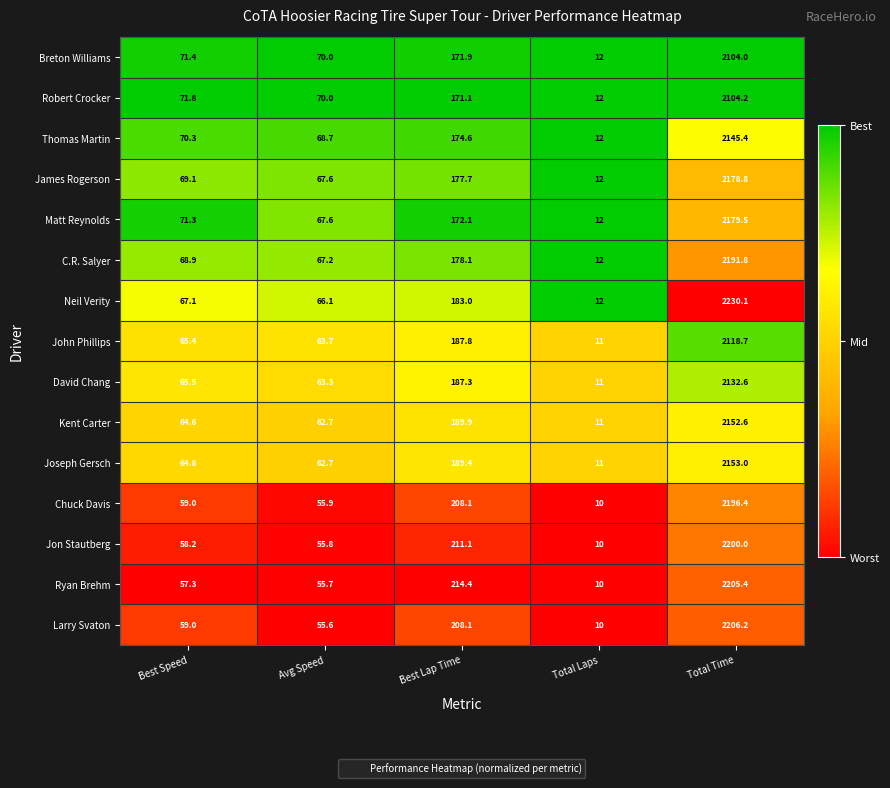

What is the greatest value displayed?

2230.1